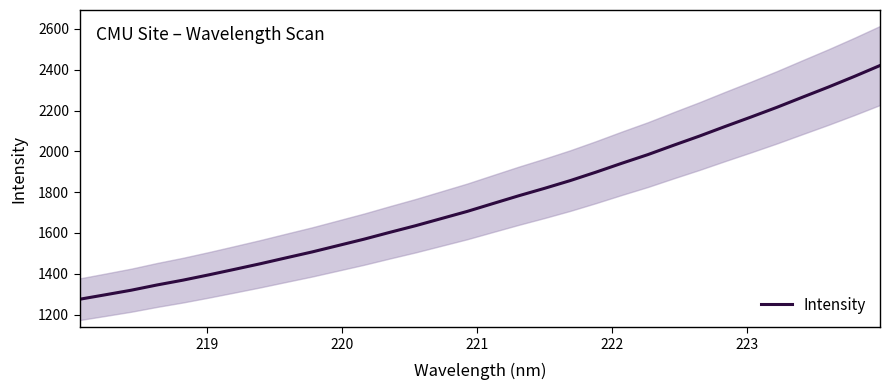

How many data points does each series have?

32